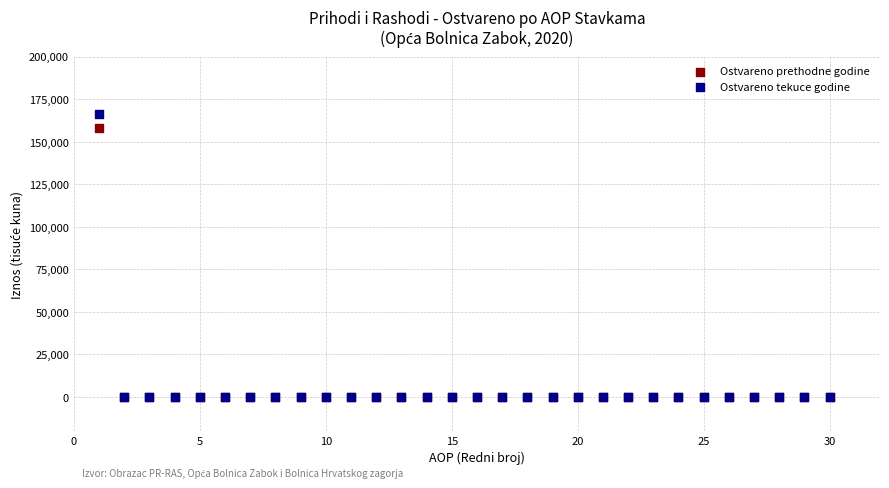

Across all series, what Y value is closest to 83063?

158238.6